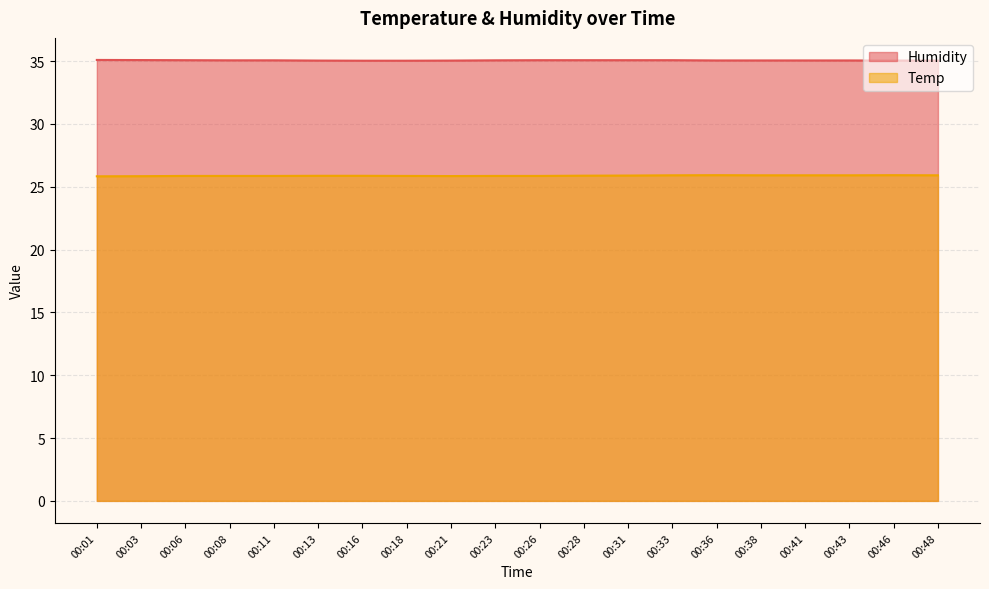

What is the difference between the highest and lowest values at 00:06?

9.2